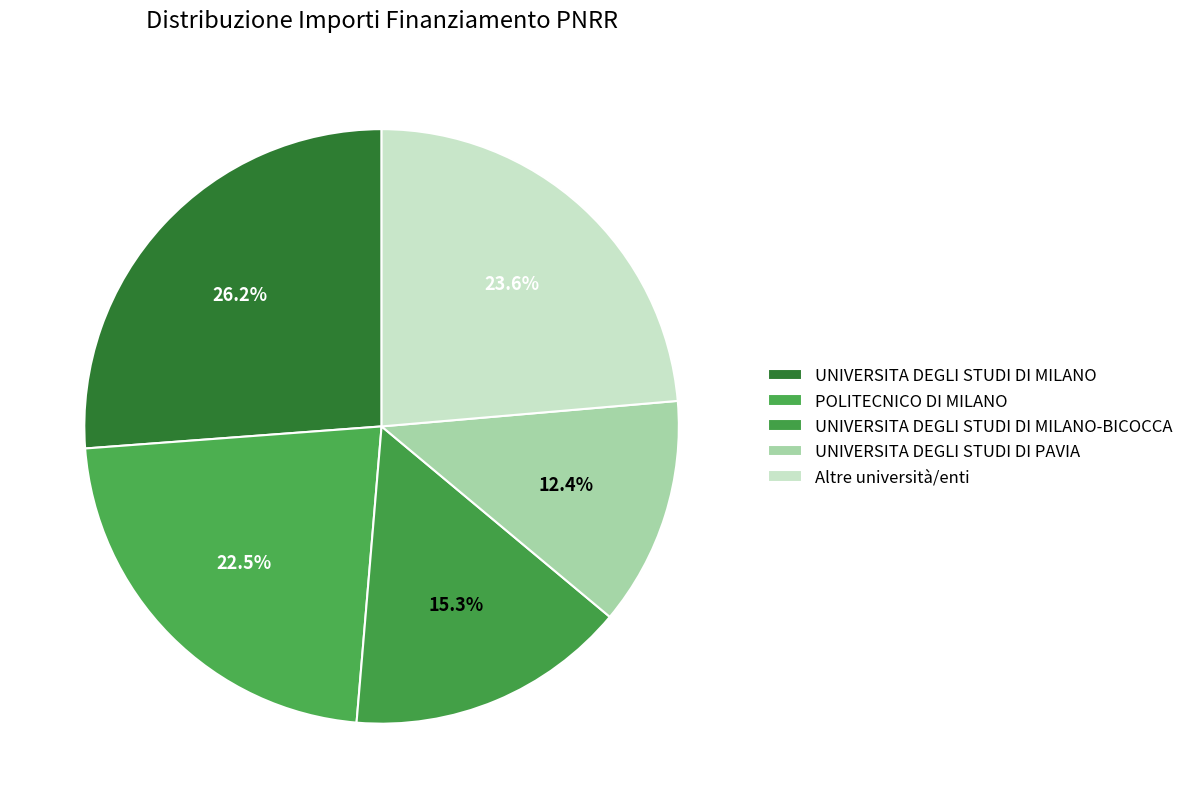

Count the number of slices in the pie.

5